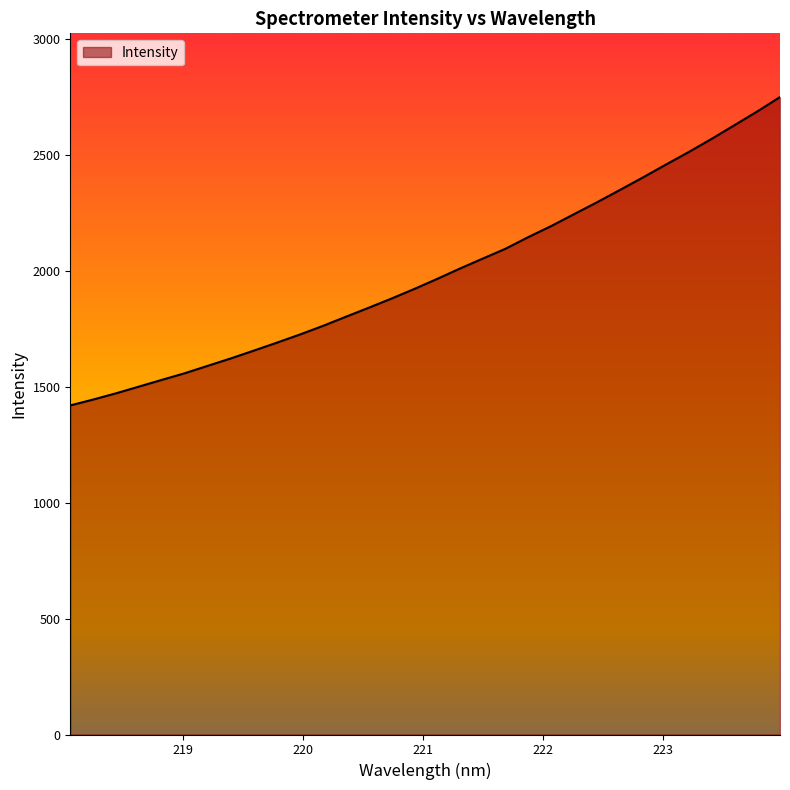

What is the greatest value displayed?

2750.1